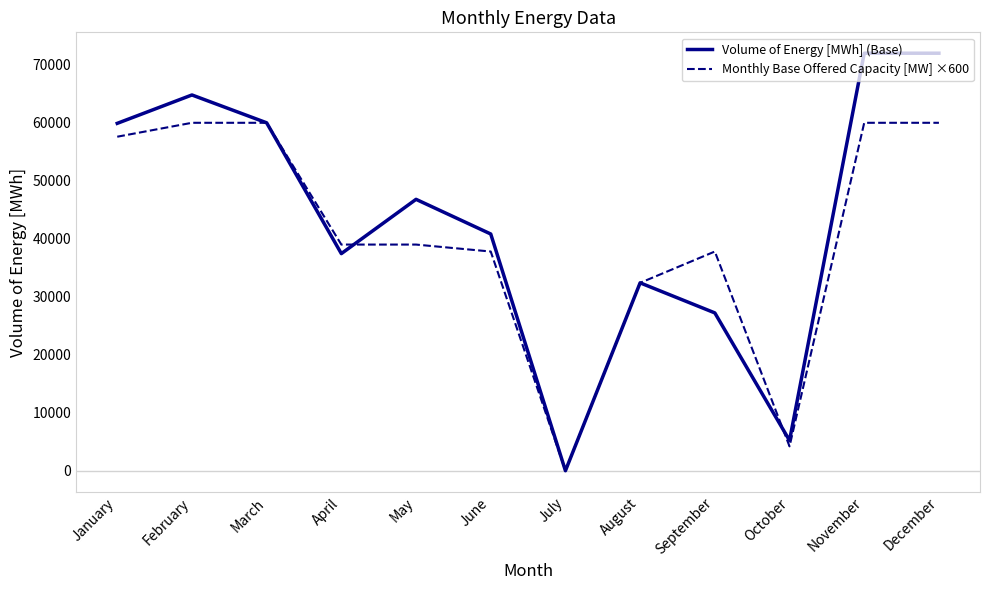

Rank the series by their maximum value, from lowest to highest.

Monthly Base Offered Capacity [MW] ×600, Volume of Energy [MWh] (Base)